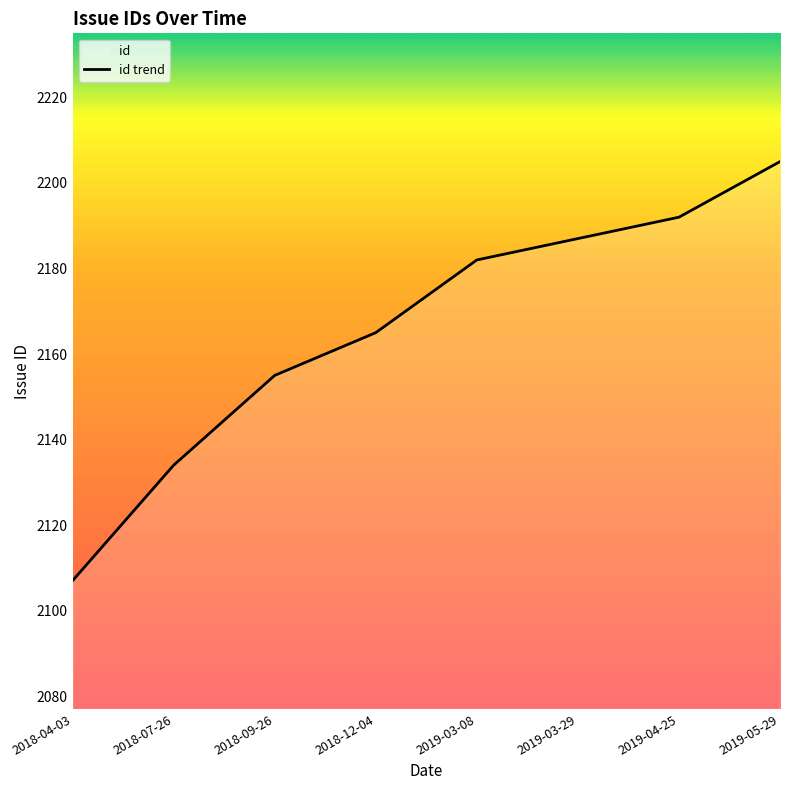

Approximately how many times larger is the value at 2018-04-03 compared to 2019-03-08?

1.0